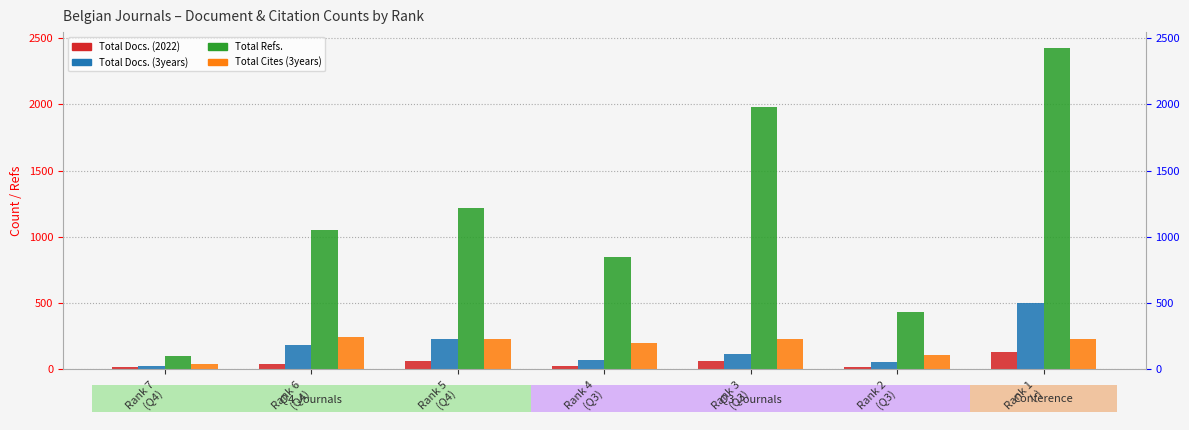

Between Rank 7
(Q4) and Rank 1
(-), which is larger?

Rank 1
(-)